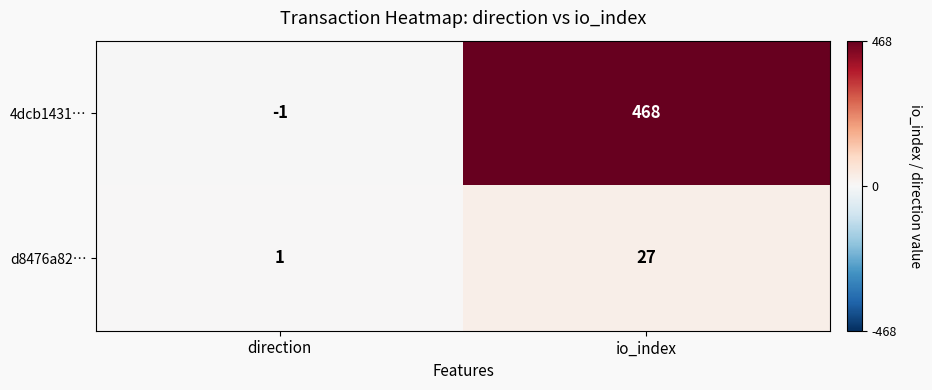

Reading left to right, extract all data points from this chart.

4dcb1431…: direction=-1	io_index=468
d8476a82…: direction=1	io_index=27